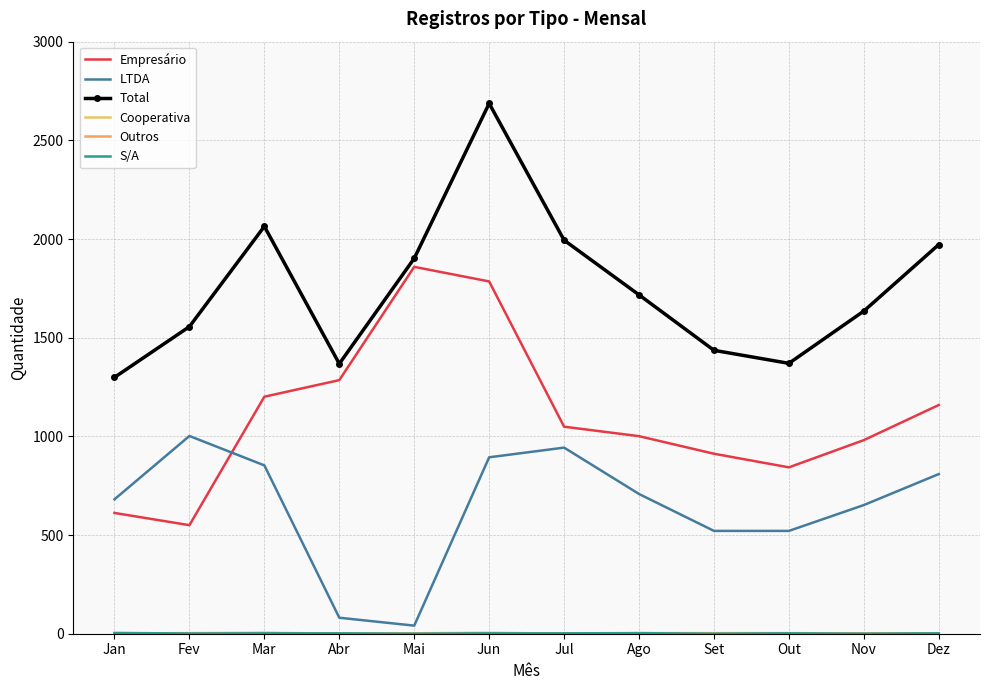

Rank the series by their maximum value, from highest to lowest.

Total, Empresário, LTDA, Cooperativa, S/A, Outros